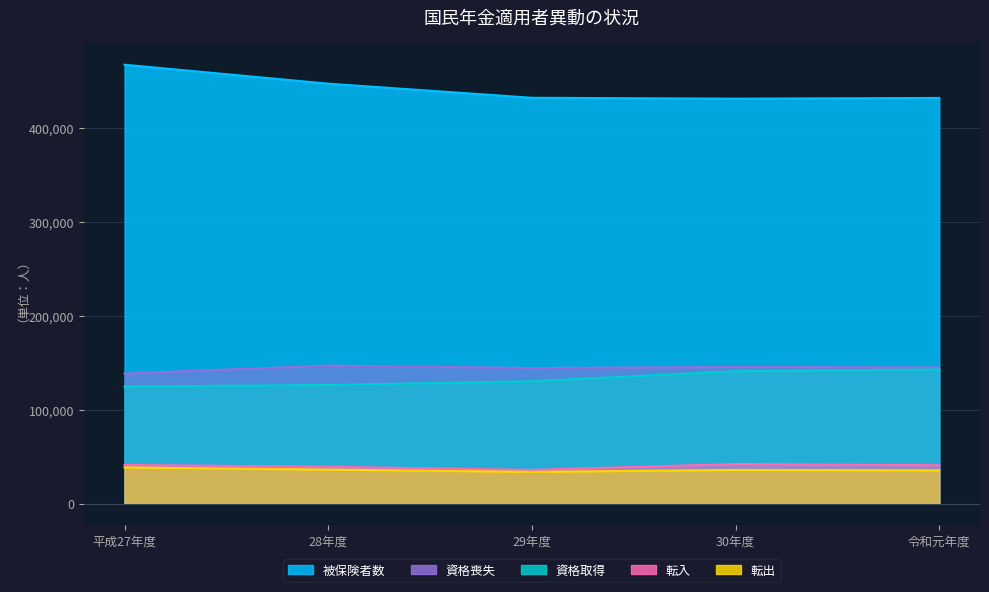

What is the sum of all 転入 values?

199319